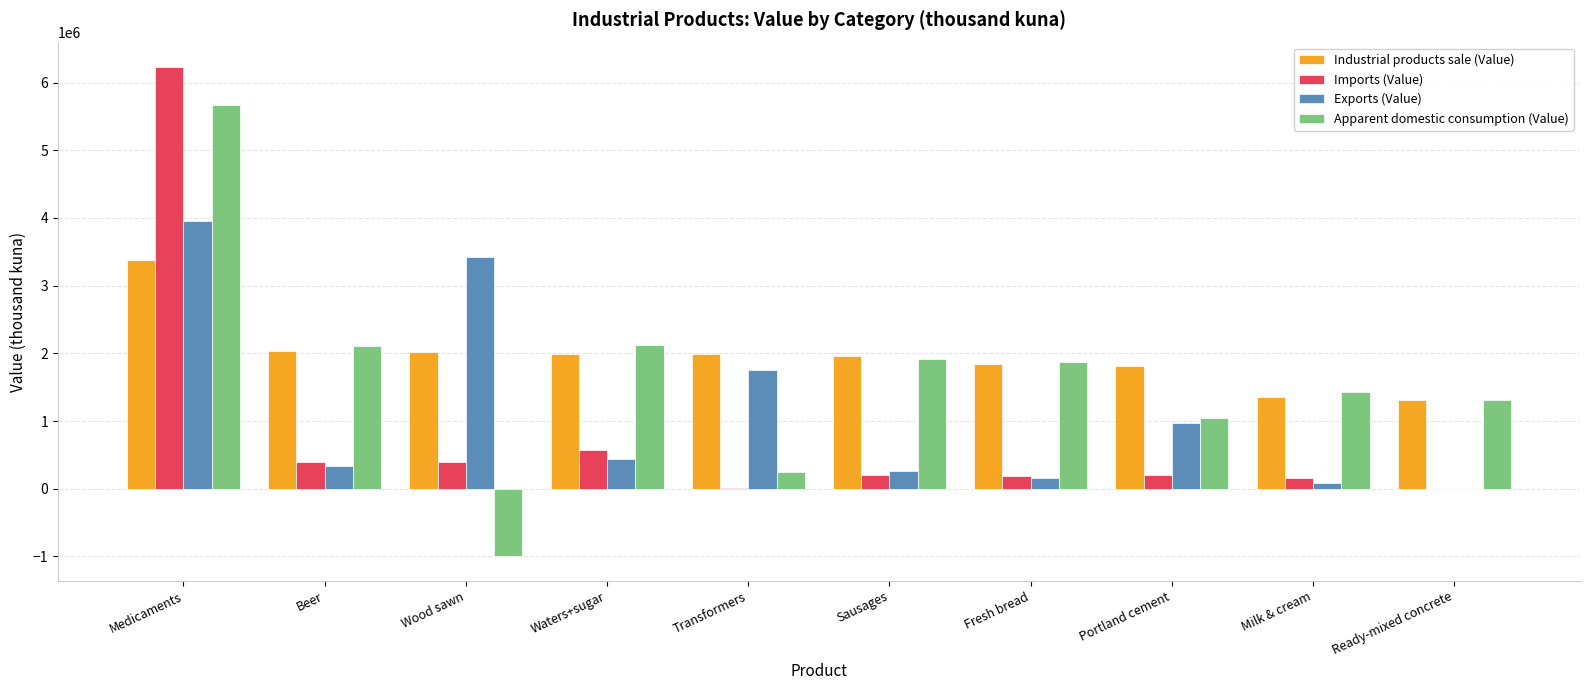

The Industrial products sale (Value) series shows 2667884.3 at Waters+sugar. True or false?

False